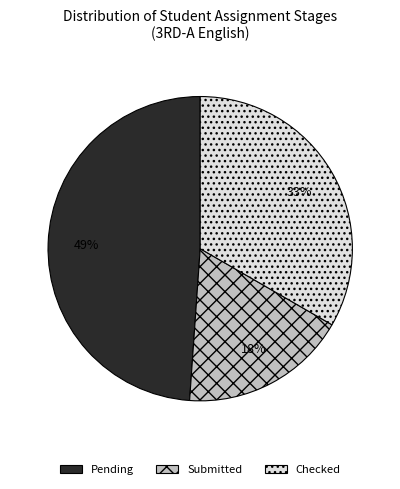

To the nearest percent, what is the average slice percentage?

33%